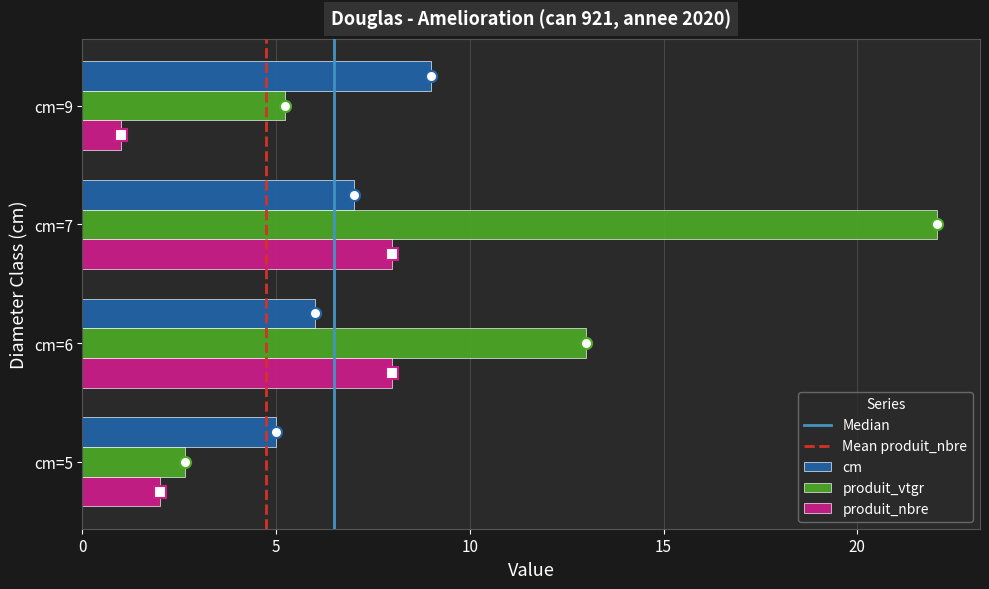

Is it true that produit_vtgr equals 7.3 at cm=9?

False